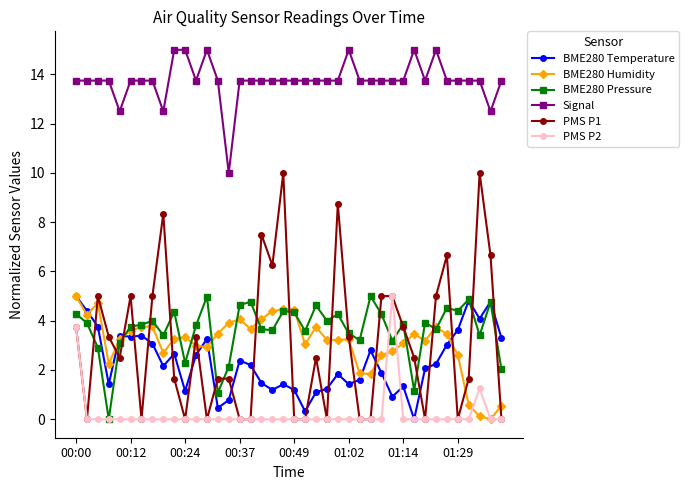

What is the difference between the maximum and minimum values in the Signal series?

5.0